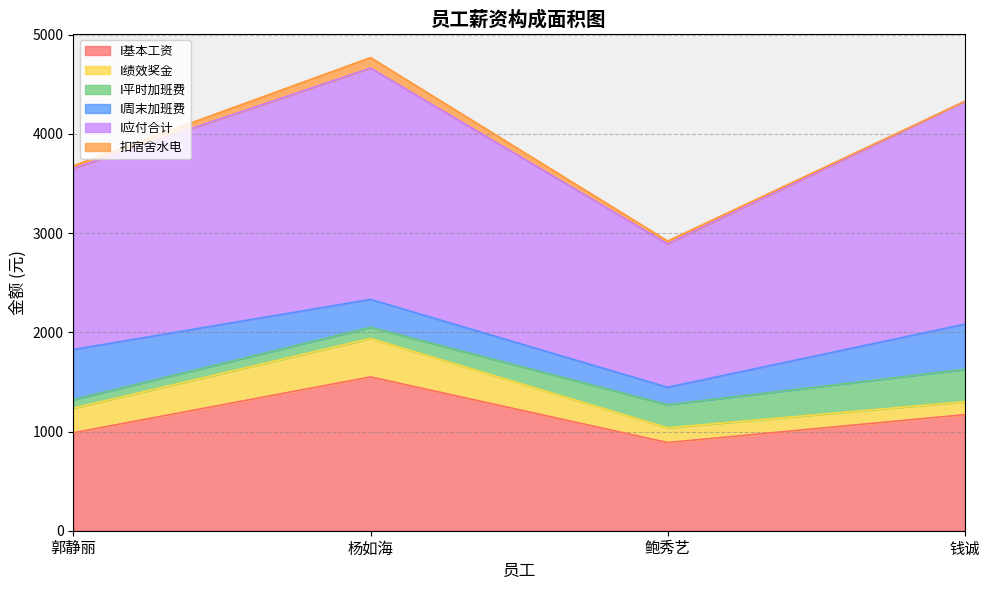

The value of I周末加班费 at 鲍秀艺 is 175.9. True or false?

True